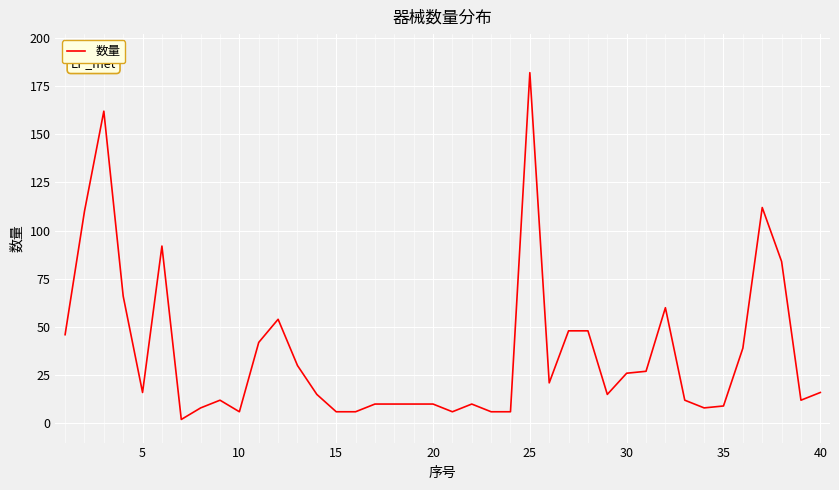

What is the maximum value shown in the chart?

182